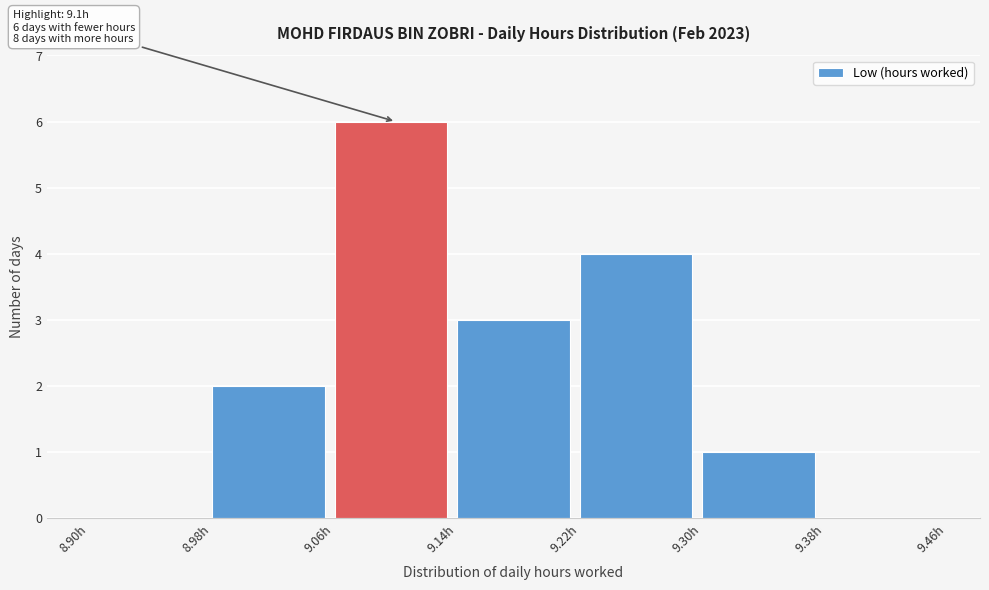

Which range on the x-axis has the tallest bar?

9.06 to 9.14